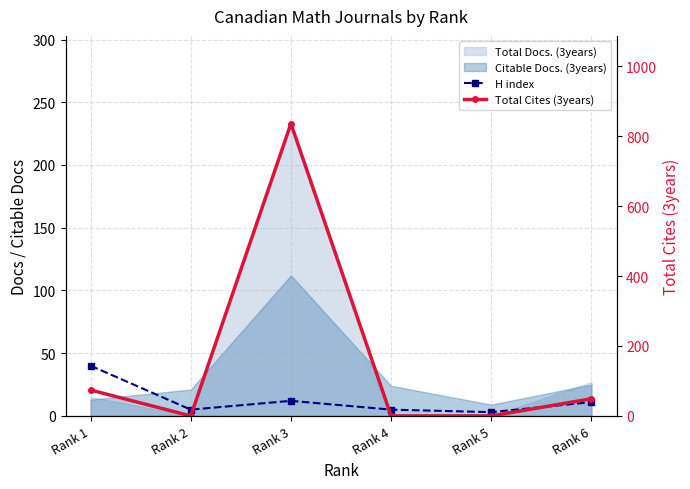

After their last crossing, which series has the higher values: H index or Total Cites (3years)?

Total Cites (3years)